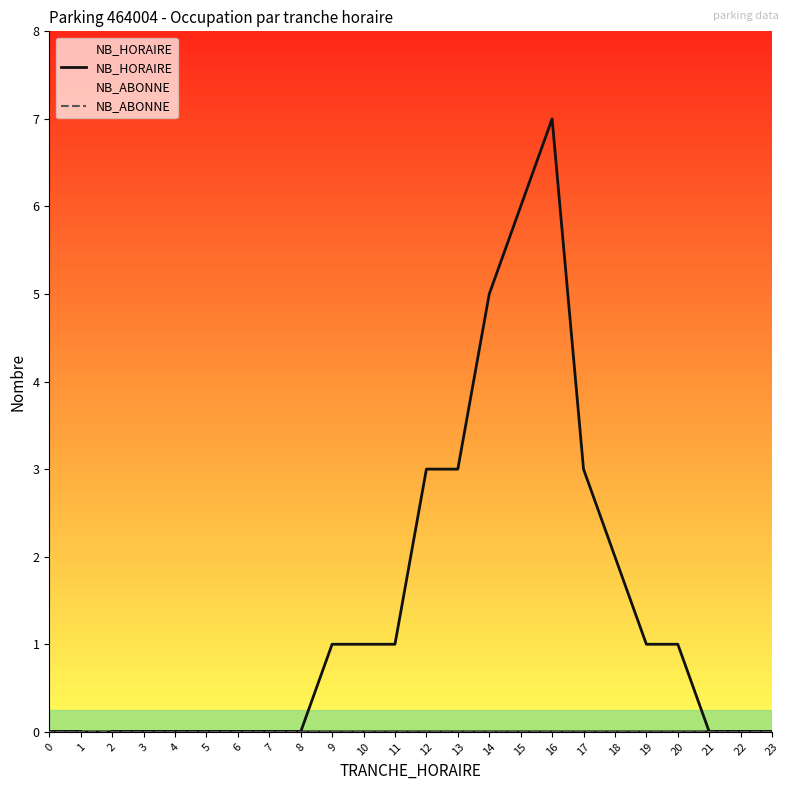

List the series in order of their overall mean, lowest first.

NB_ABONNE, NB_HORAIRE